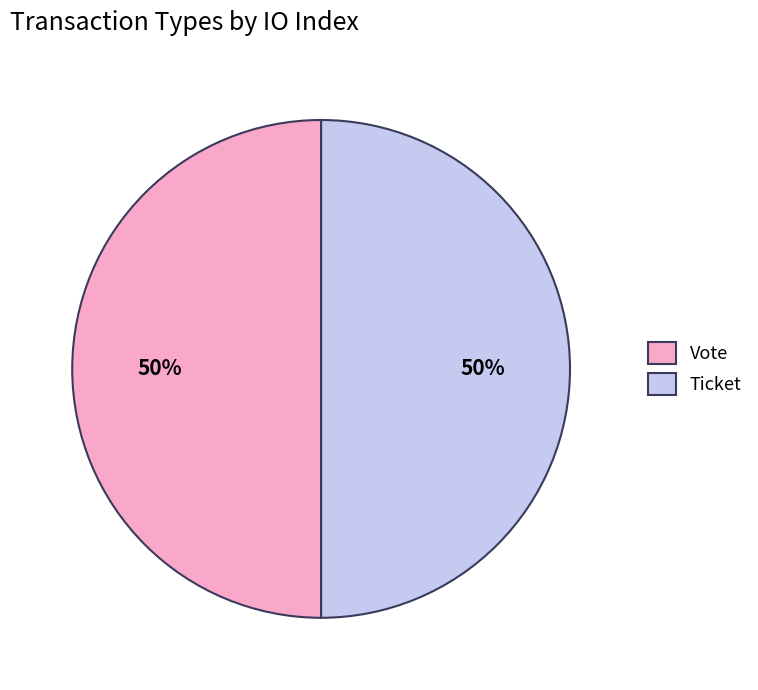

To the nearest percent, what is the combined percentage of Ticket and Vote?

100%